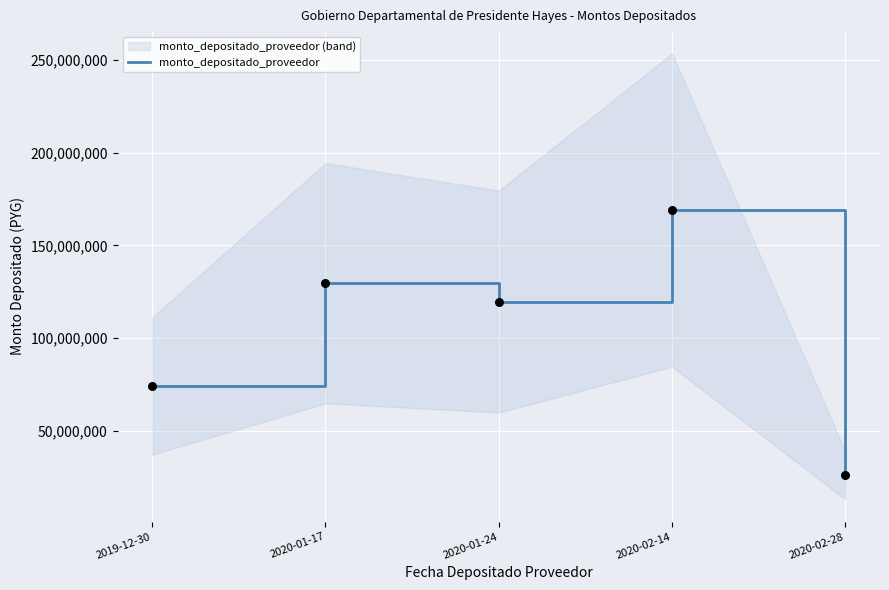

What is the ratio of the value at 2019-12-30 to the value at 2020-01-17?

0.6